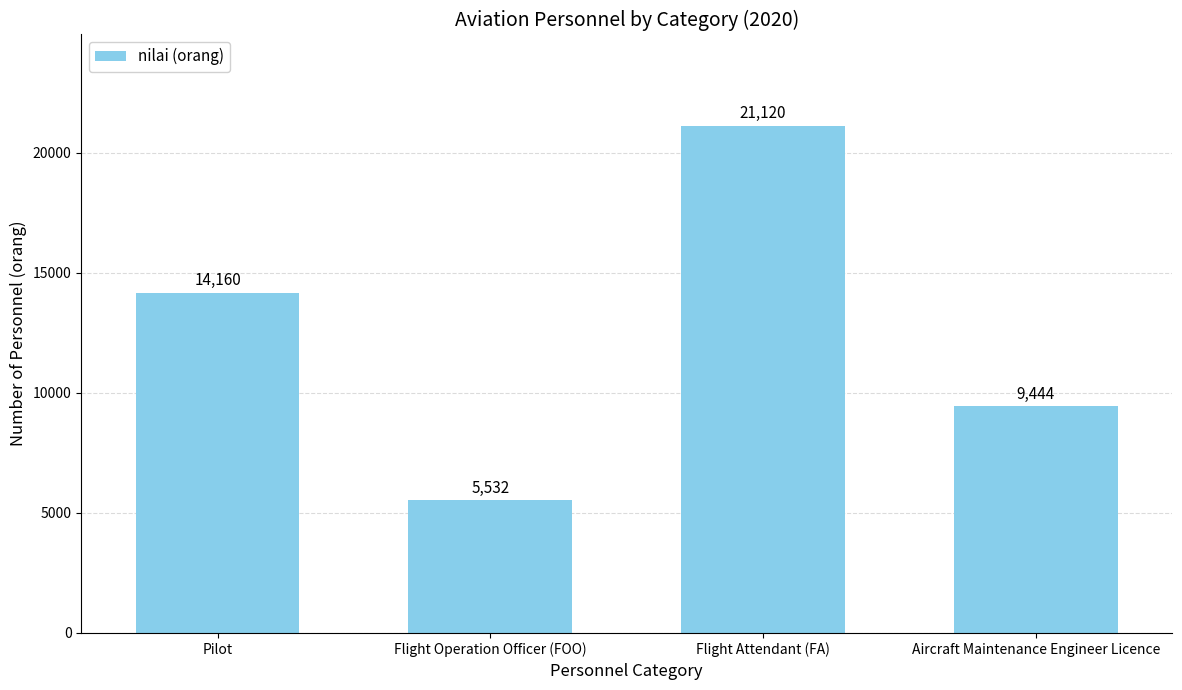

Which category has the highest value across all series?

Flight Attendant (FA)